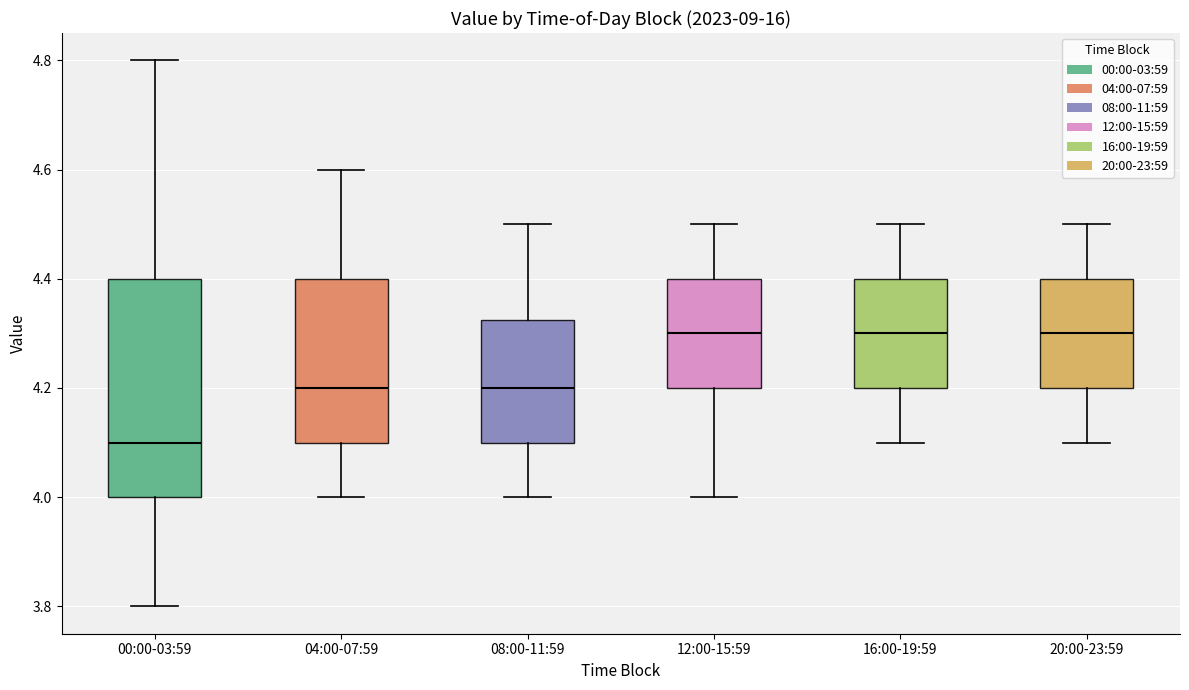

Where does the median line of the box for 00:00-03:59 sit on the y-axis? The values are not printed on the chart, so give them approximately, as read against the axis.

4.10